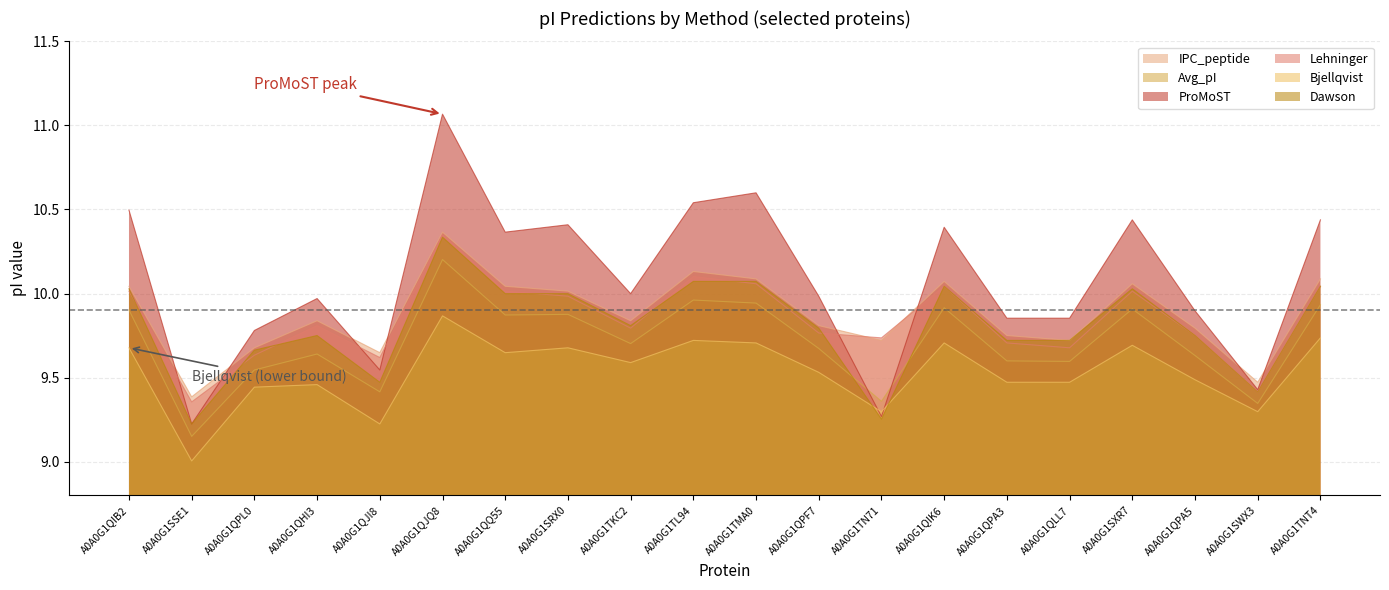

What is the difference between the maximum and minimum values in the ProMoST series?

1.8